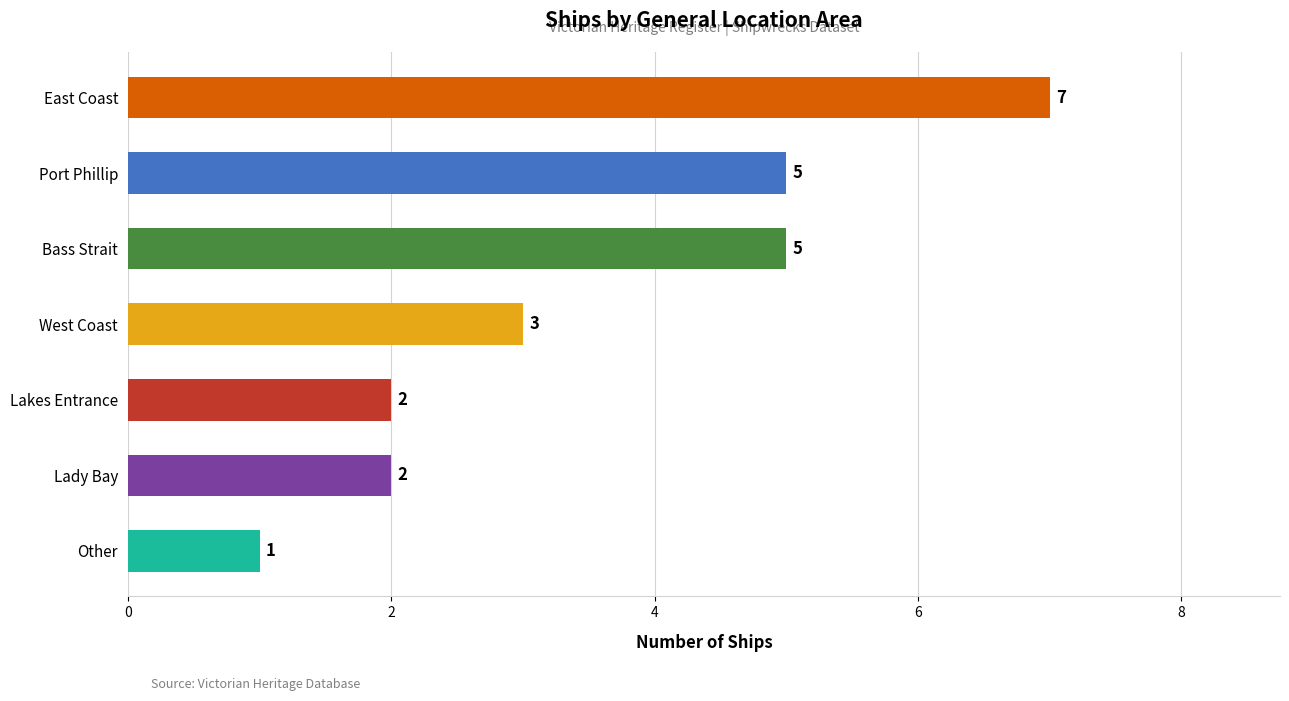

How many data points are less than 3?

3